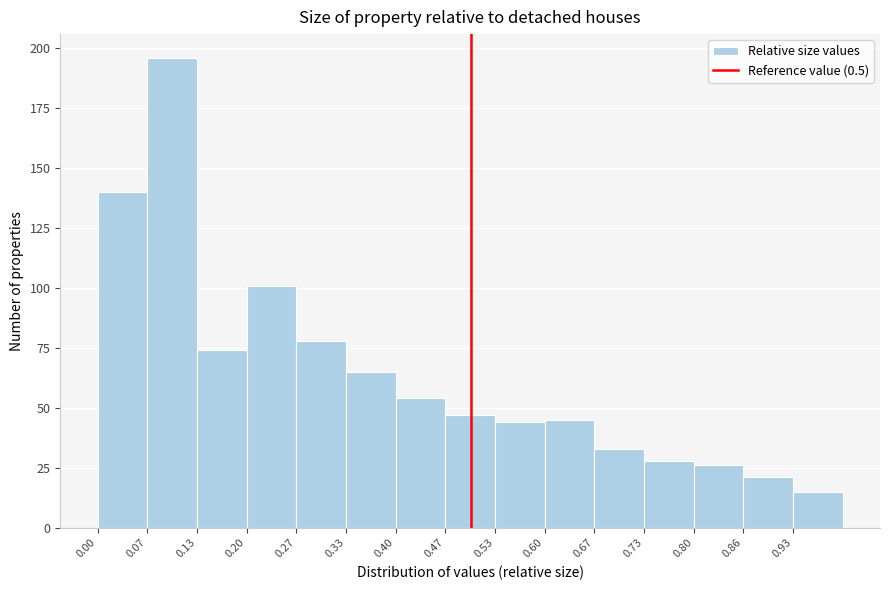

Over which range of the x-axis is the bar tallest?

0.07 to 0.13